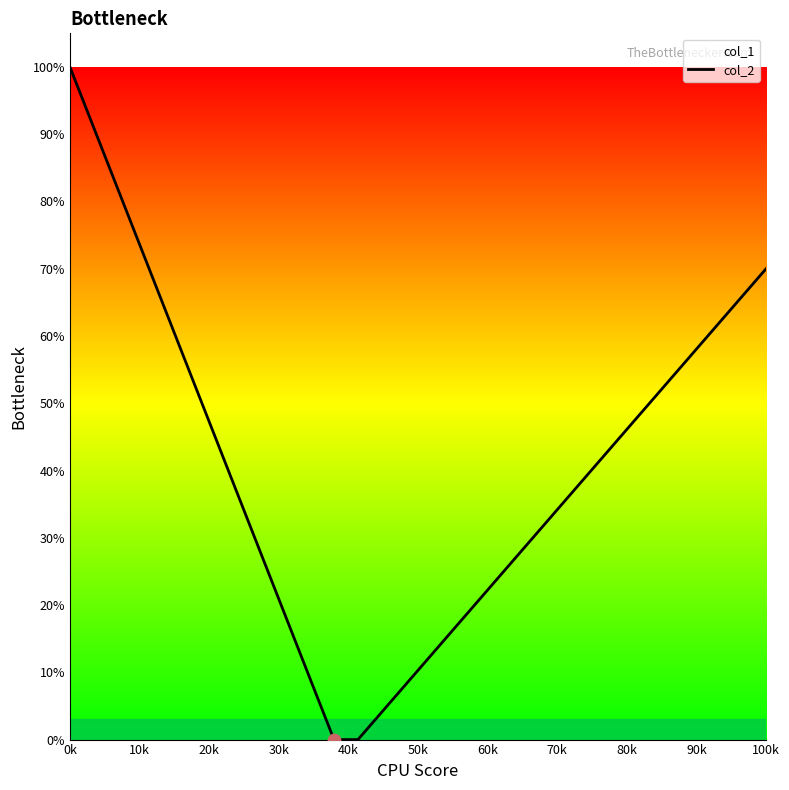

At which category does the chart reach its peak across all series?

0k